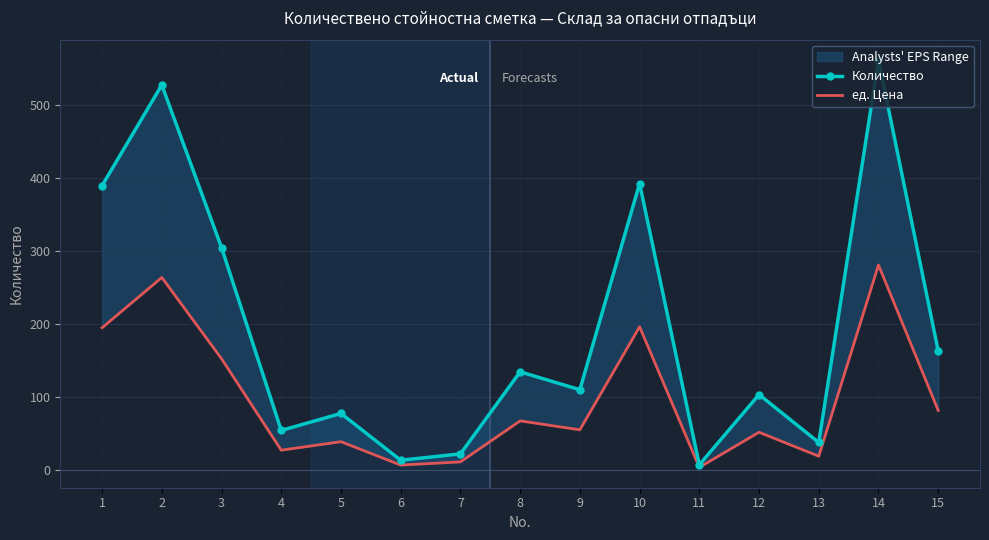

True or false: Количество has more than 2 interior local peaks.

True